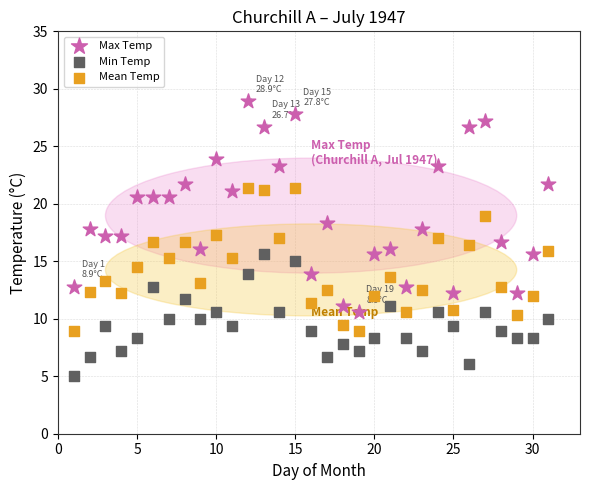

Which series reaches the maximum Y coordinate?

Max Temp